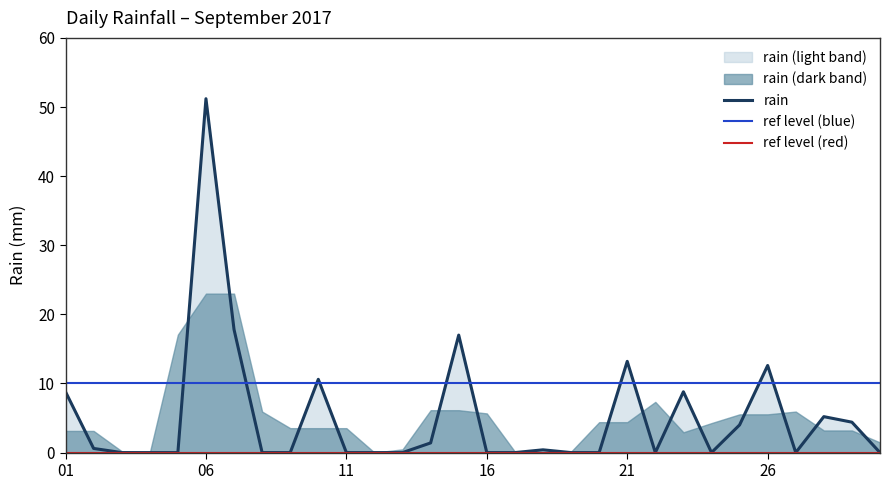

True or false: rain has a value of 5.8 at 21.

False